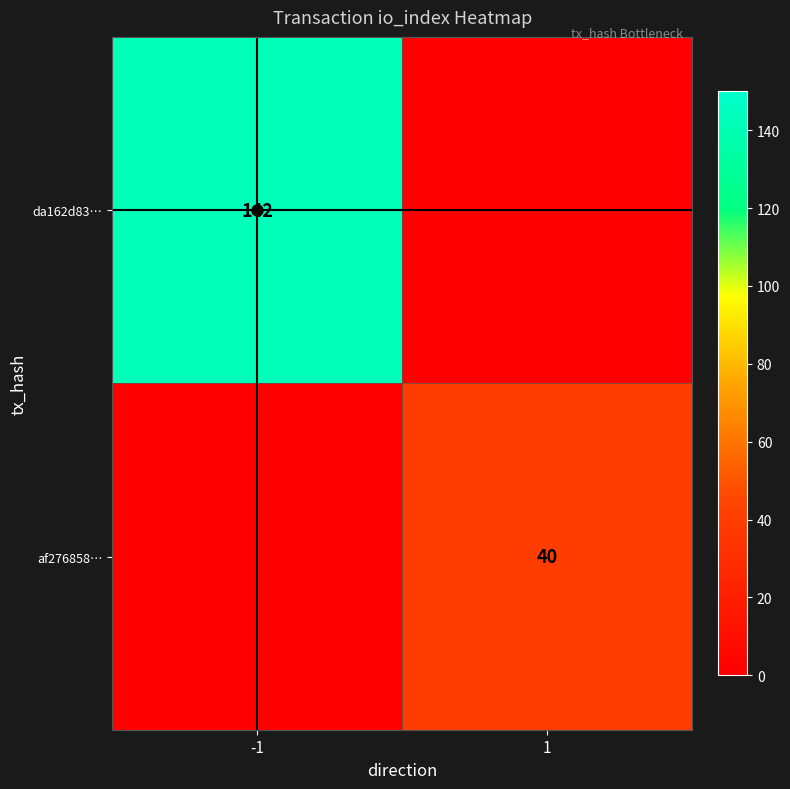

Is the value of af276858… at 1 greater than the value of da162d83… at -1?

No